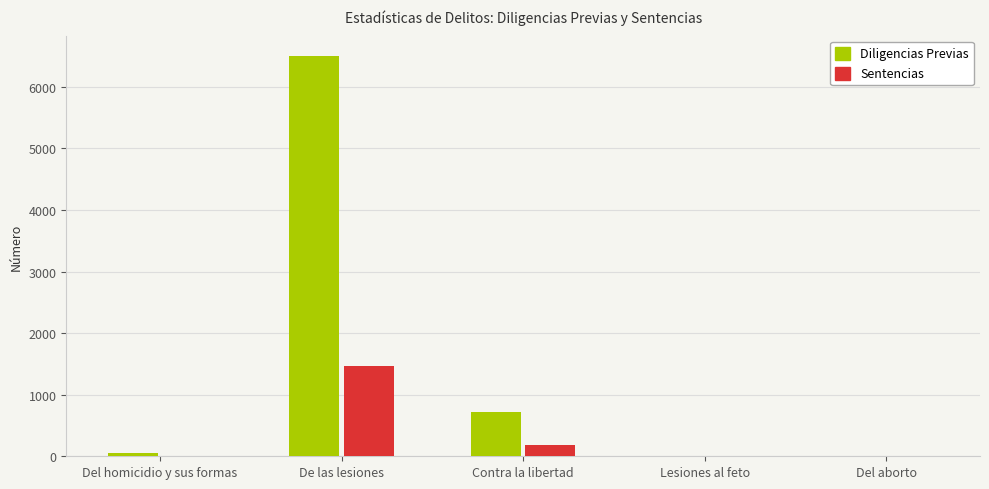

What is the total value across all series at De las lesiones?

7965